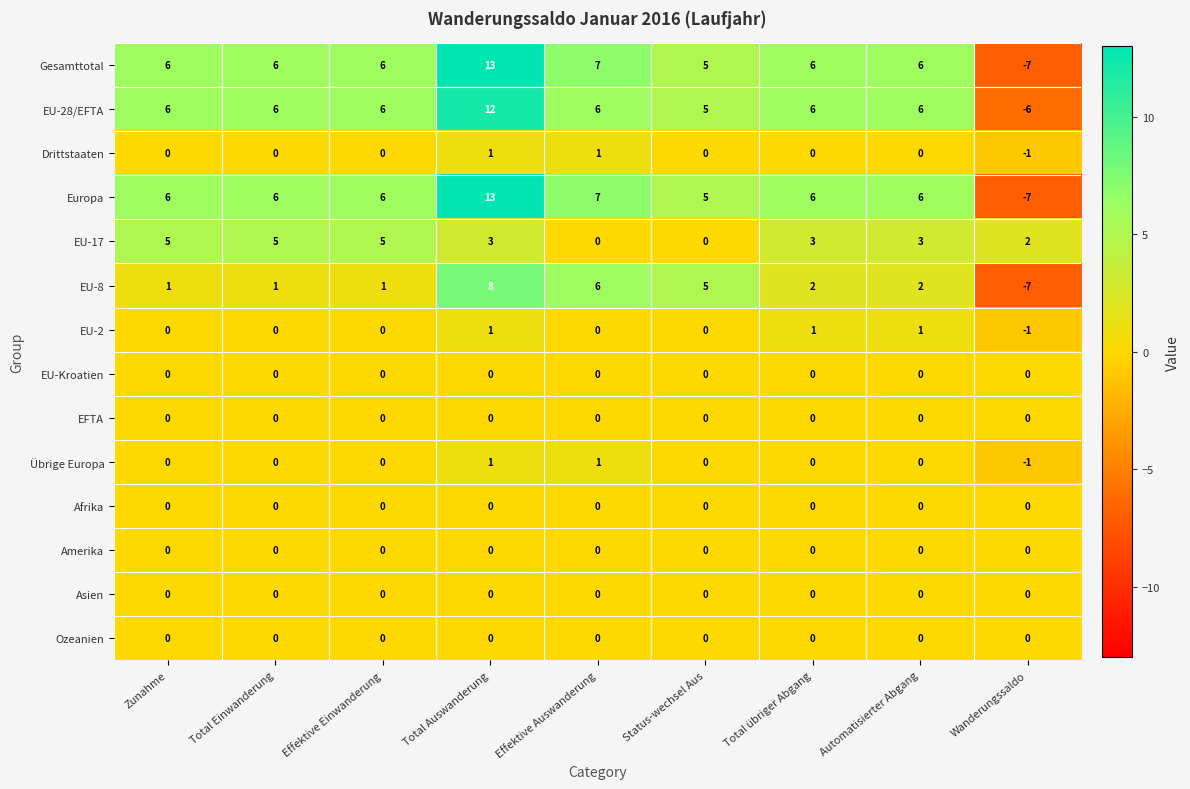

What is the spread (max minus min) of values at Total übriger Abgang?

6